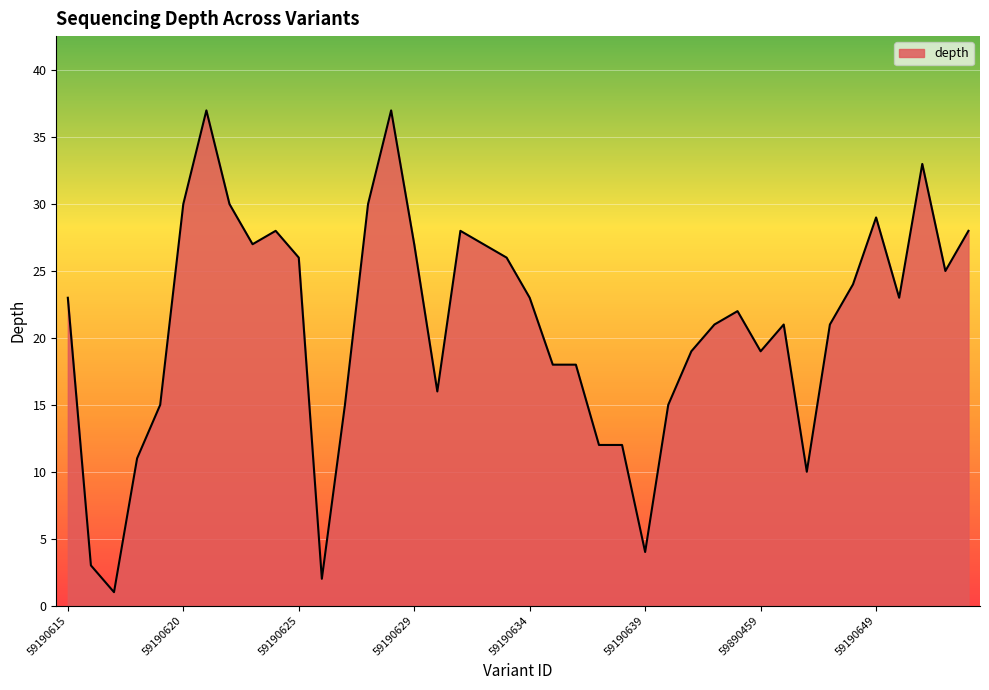

What is the maximum value shown in the chart?

37